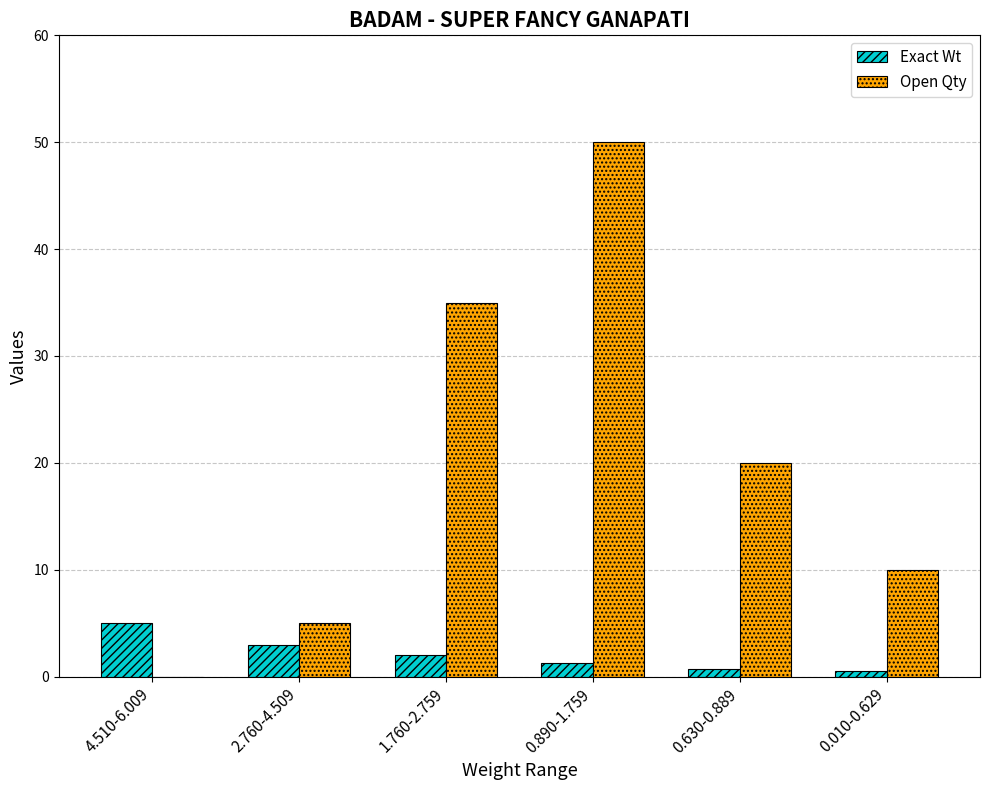

What is the spread (max minus min) of values at 1.760-2.759?

33.0